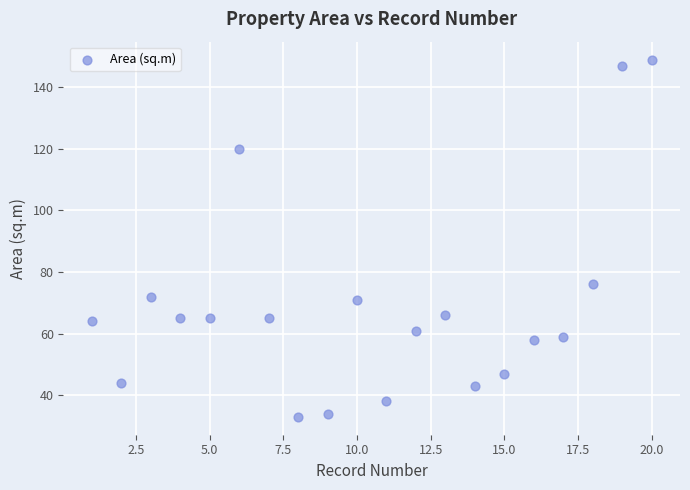

What Y value in the scatter plot is closest to 91?

76